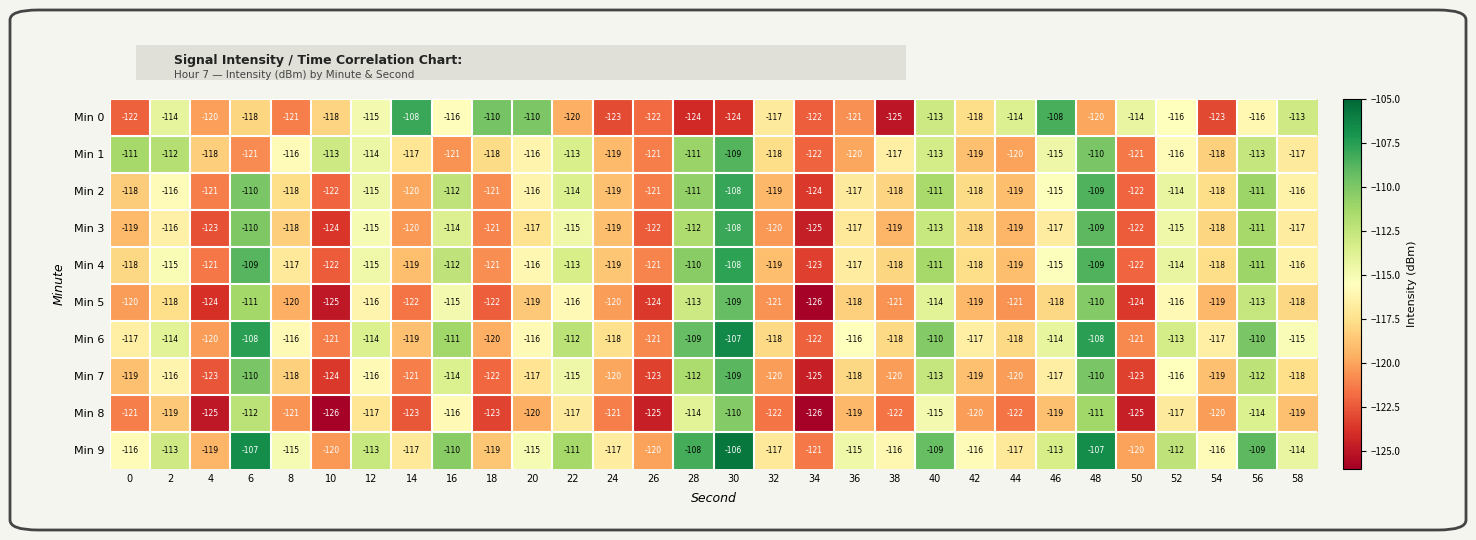

Which label corresponds to the largest value in the chart?

30